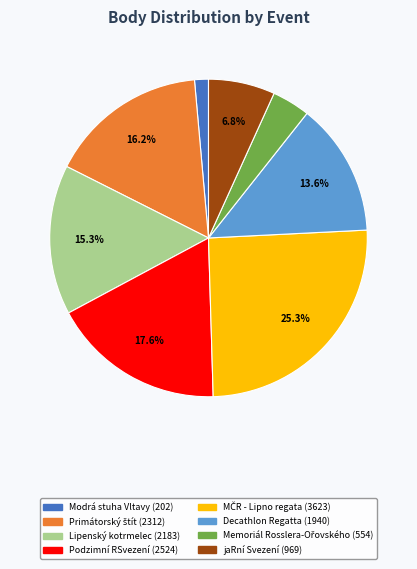

What portion of the pie excludes Lipenský kotrmelec?

84.7%